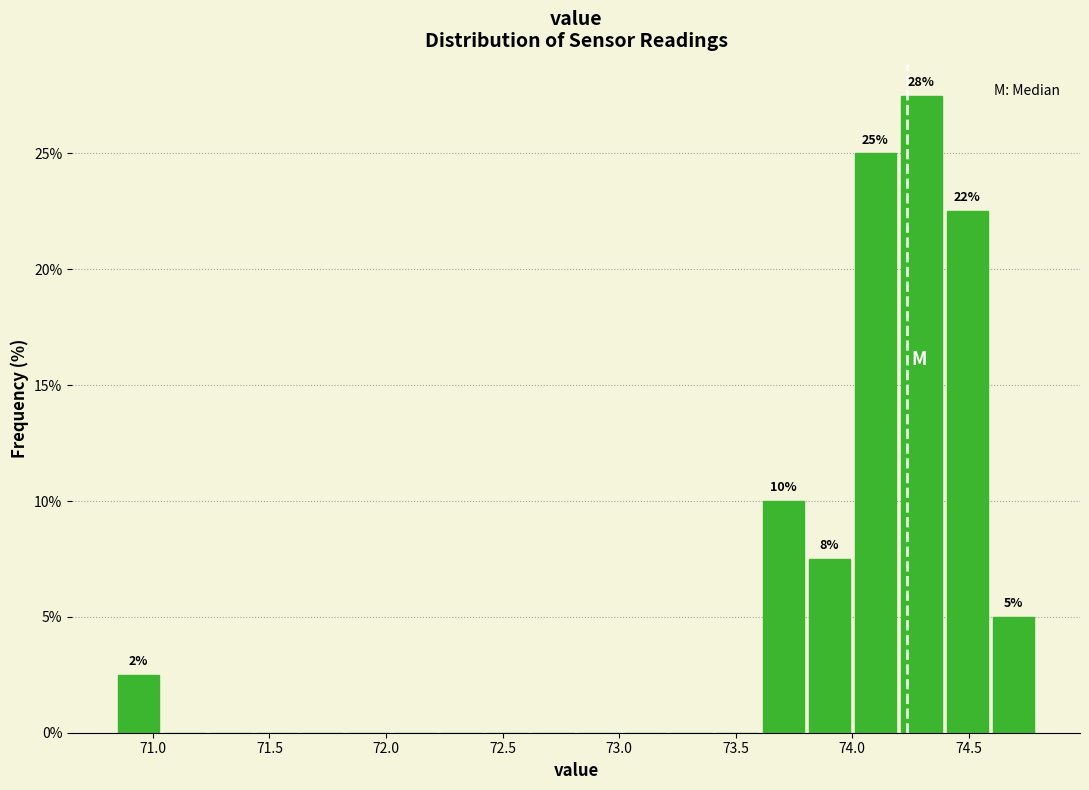

Read against the x-axis, roughly where is the centre of the tallest bar?

74.30